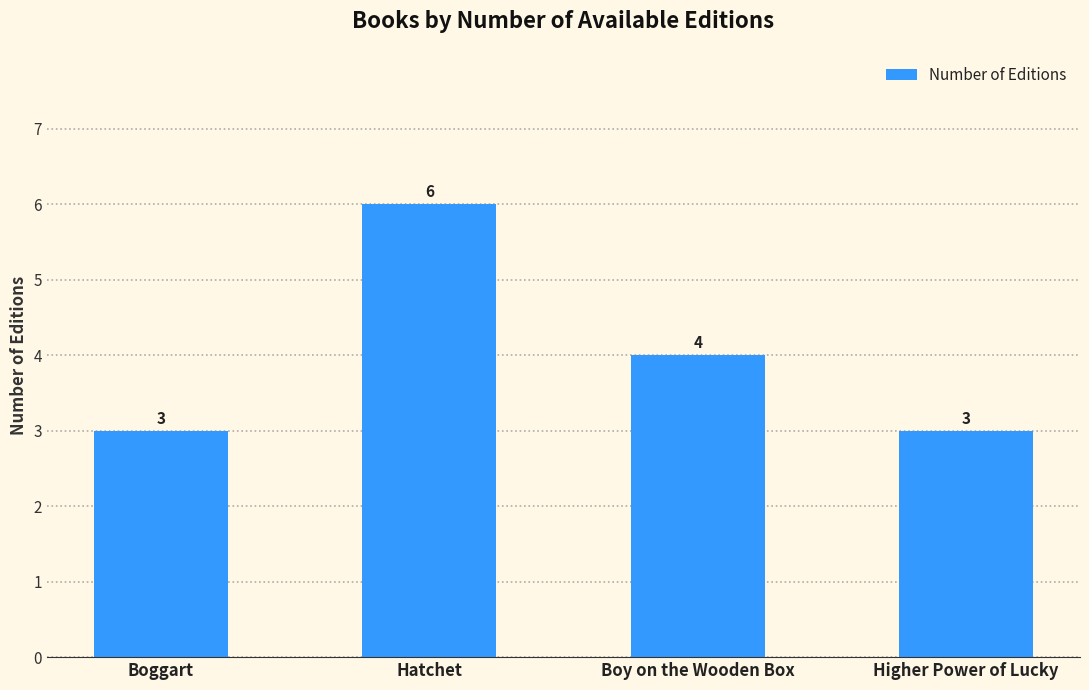

What is the difference between the maximum and minimum values?

3